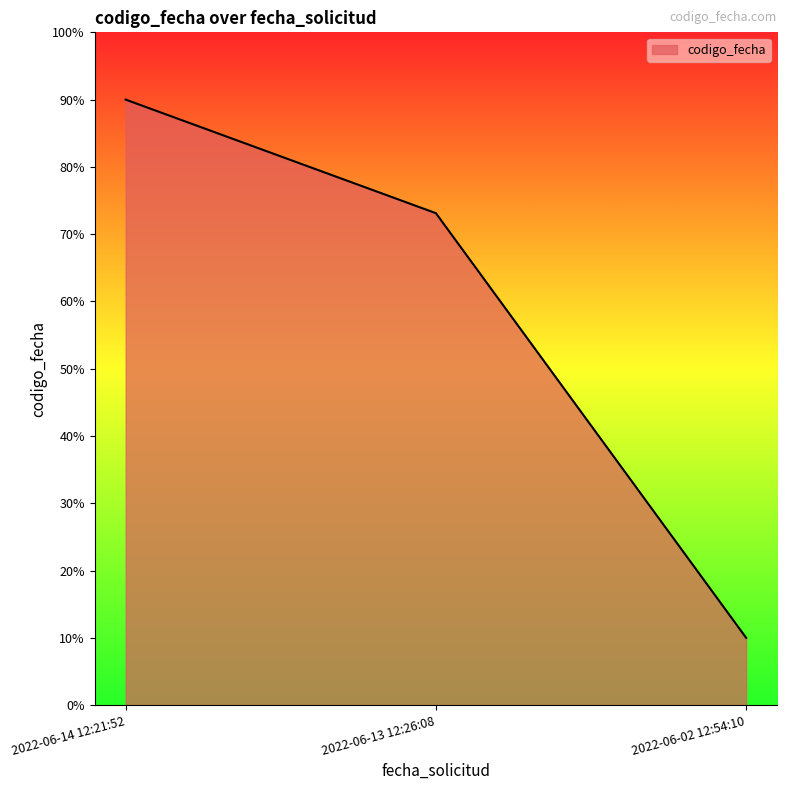

Reading left to right, what are all the values shown in this chart?

90.0	73.1	10.0